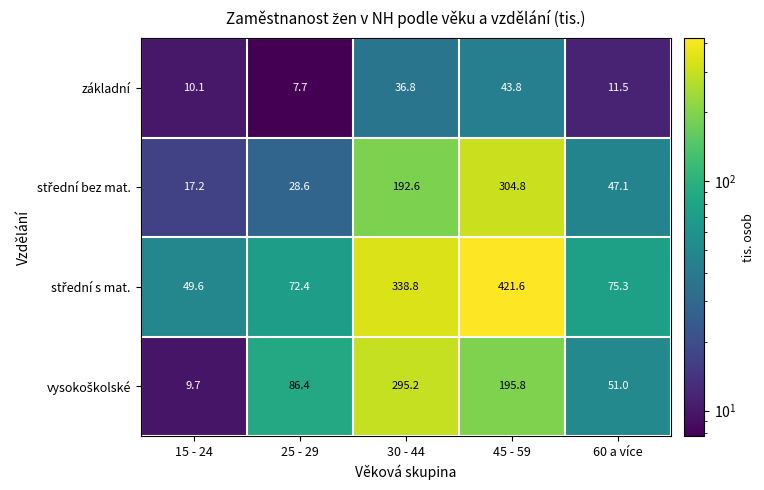

Which label corresponds to the largest value in the chart?

45 - 59